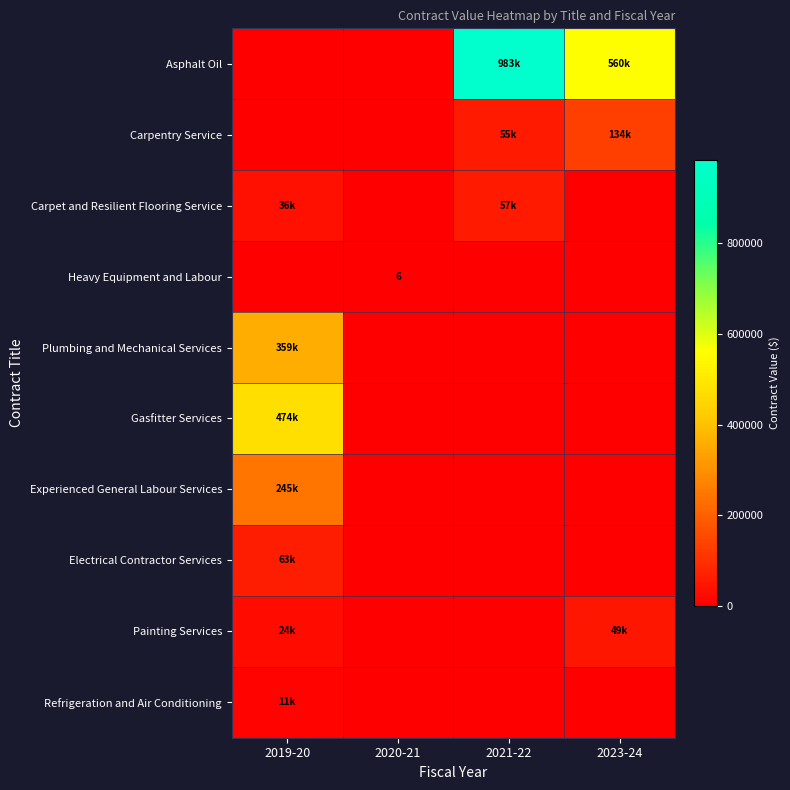

What is the difference between the highest and lowest values at 2021-22?

983340.0